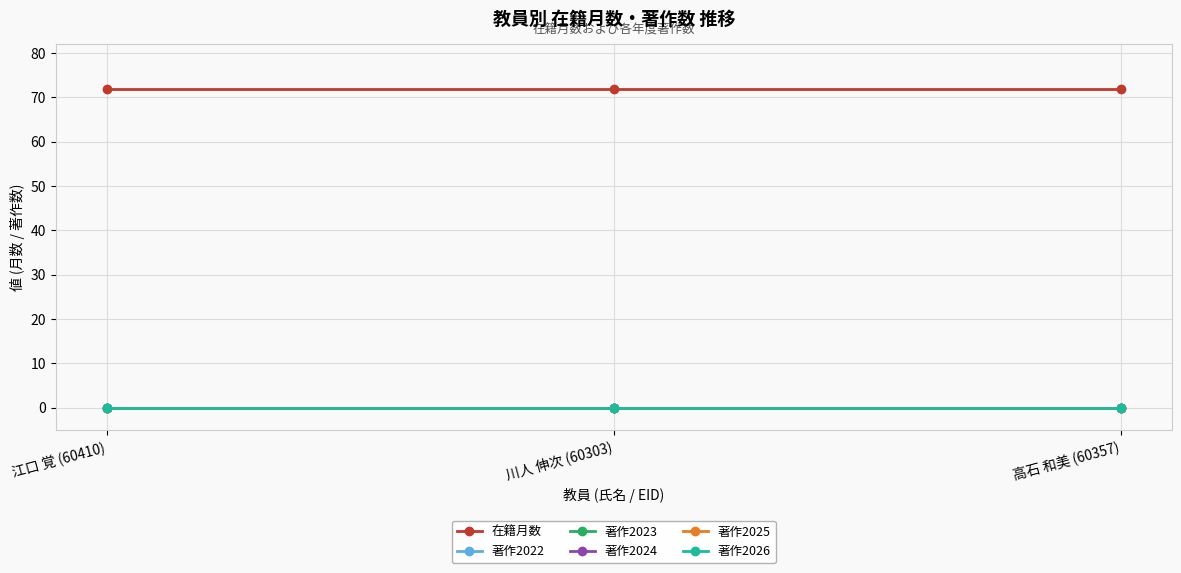

Which series has the widest spread of values?

在籍月数